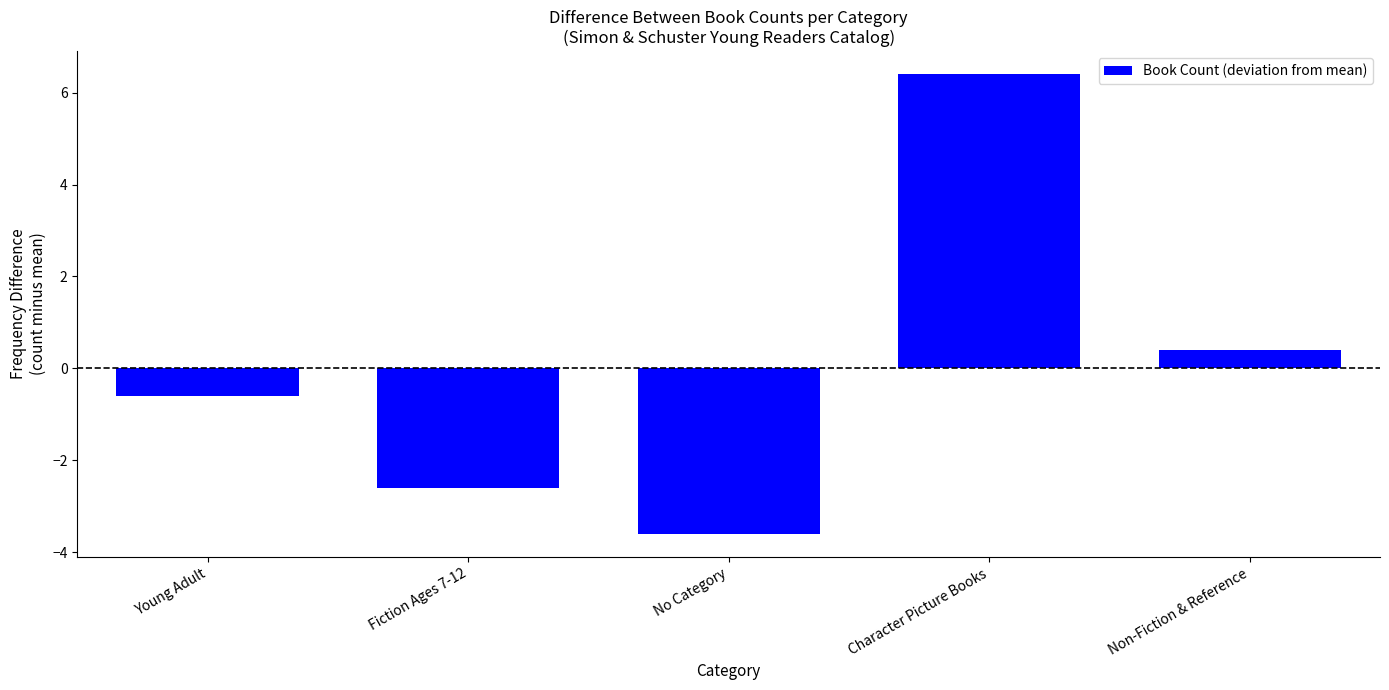

How many bars are there in total?

5